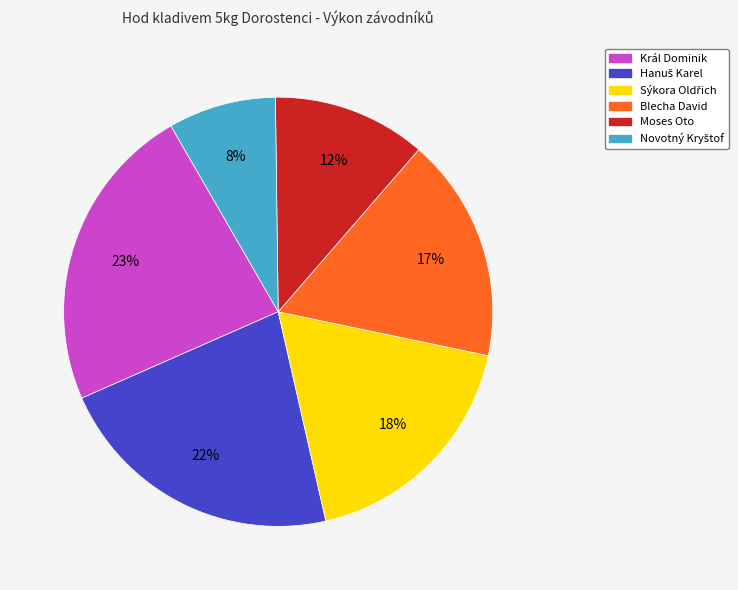

To the nearest percent, what is the average slice percentage?

17%